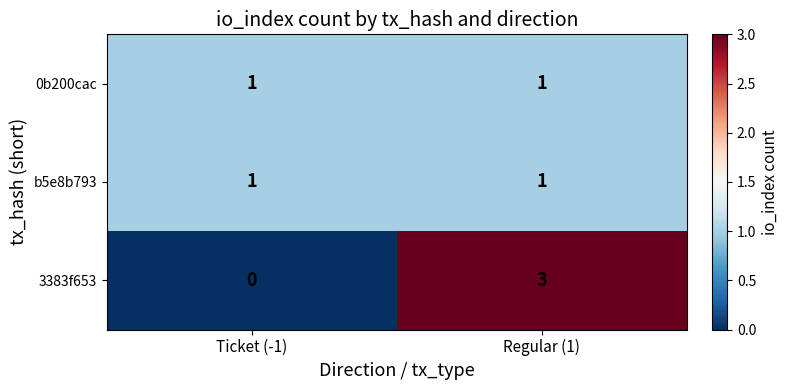

The value of b5e8b793 at Regular (1) is 0. True or false?

False